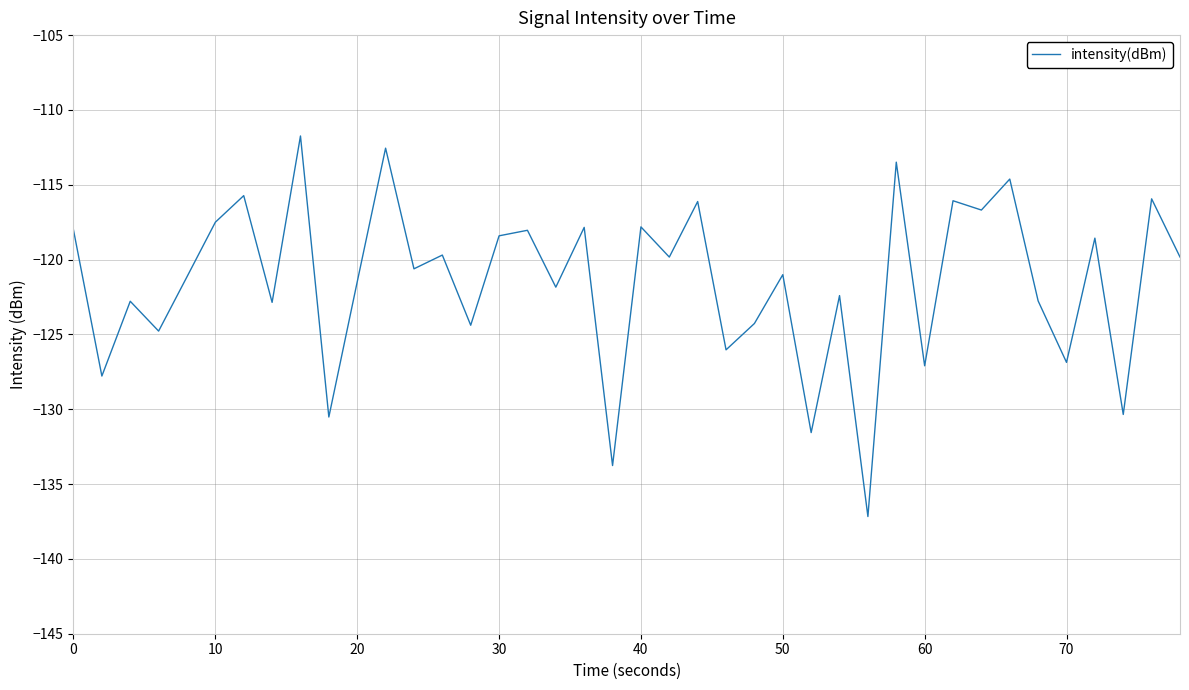

What is the maximum value shown in the chart?

-111.7